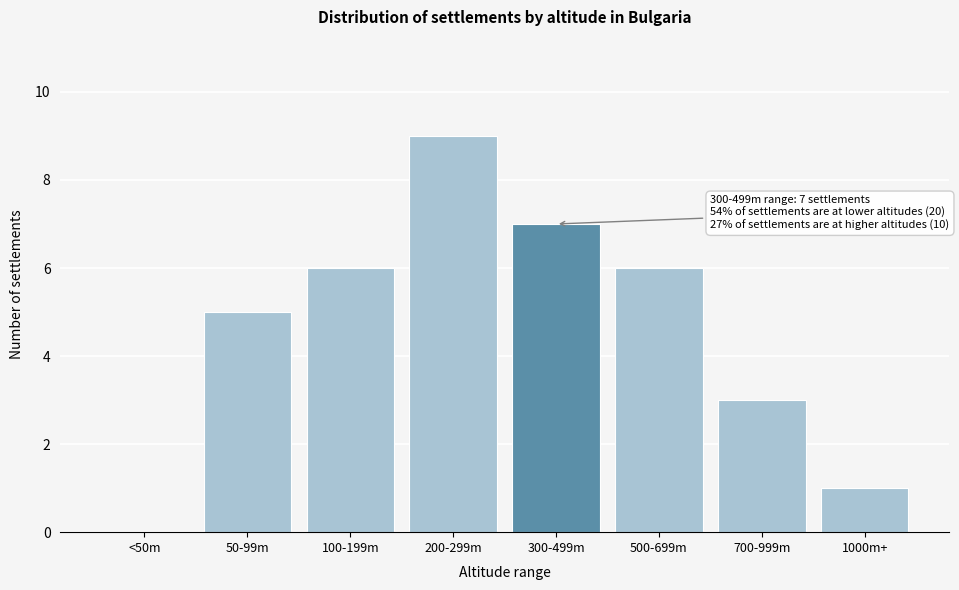

Reading right to left, extract all data points from this chart.

1000m+=1	700-999m=3	500-699m=6	300-499m=7	200-299m=9	100-199m=6	50-99m=5	<50m=0